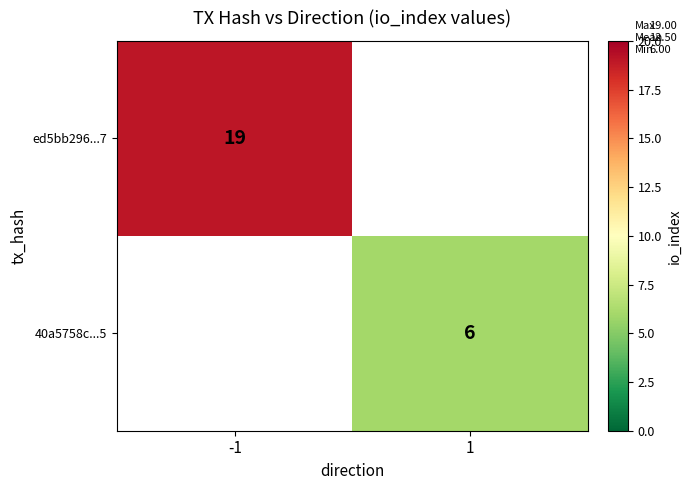

What is the difference between the highest and lowest values at 1?

6